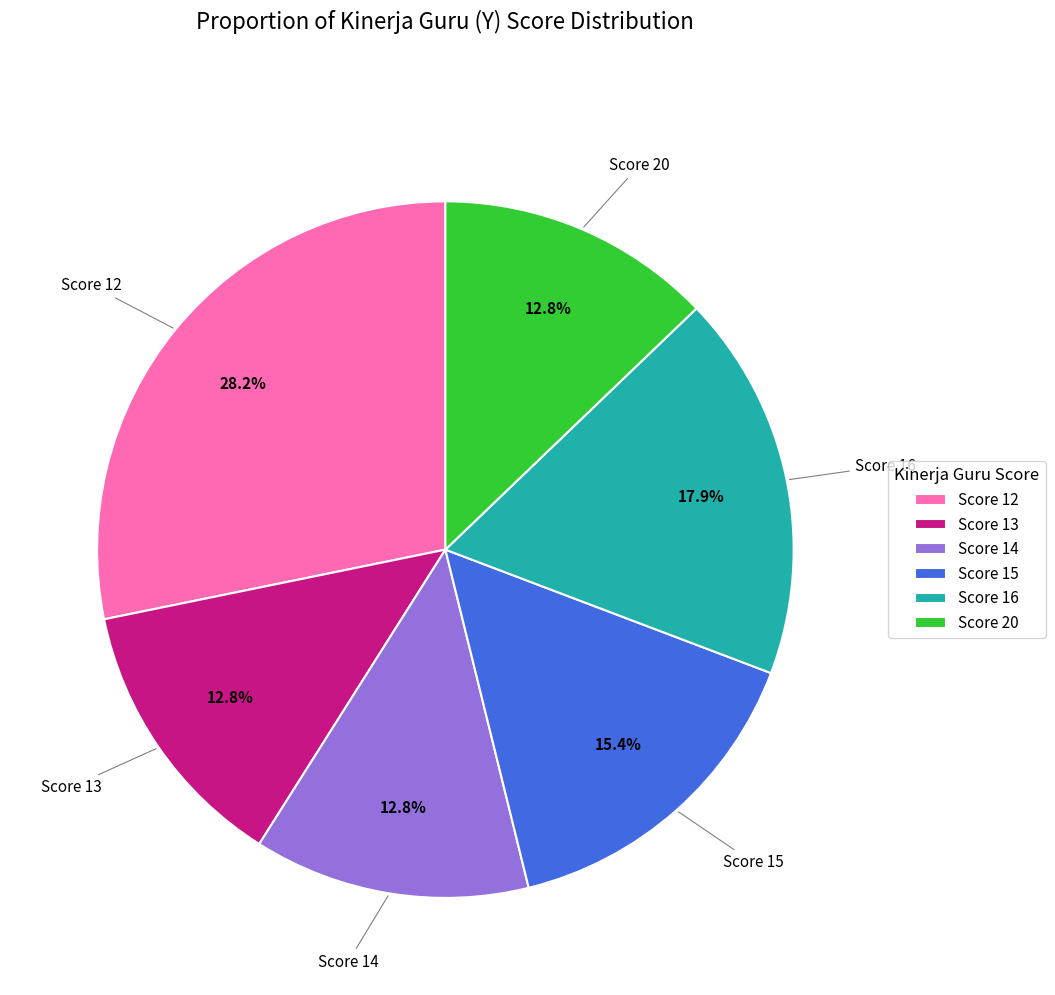

Which slice is the largest?

Score 12